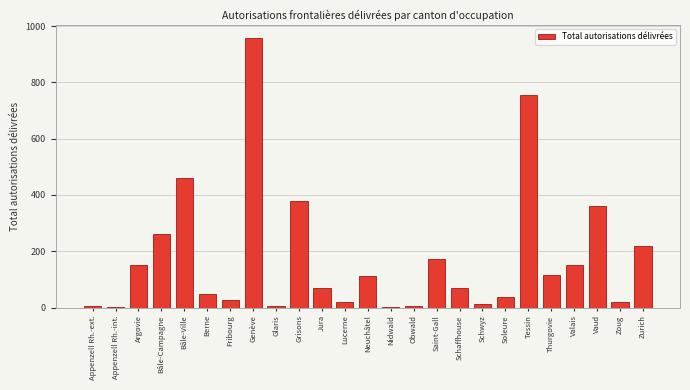

Which category has the highest value across all series?

Genève